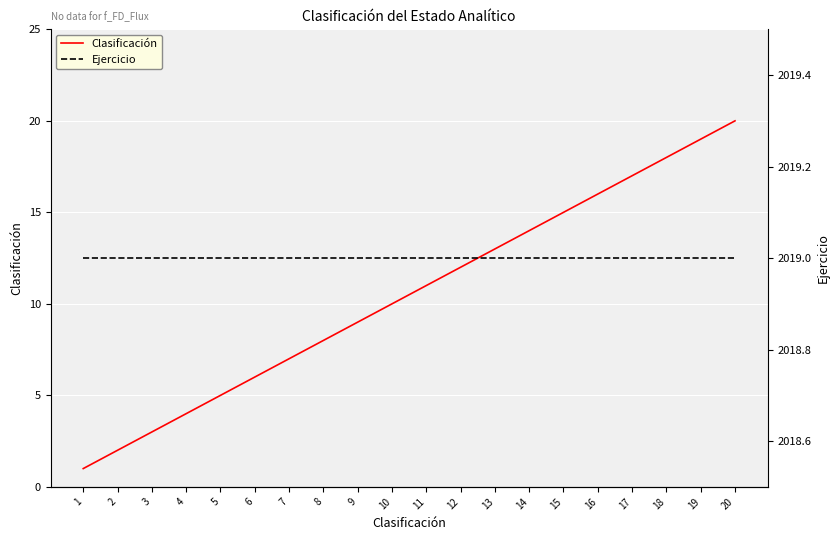

At how many categories does at least one series exceed 1270?

20